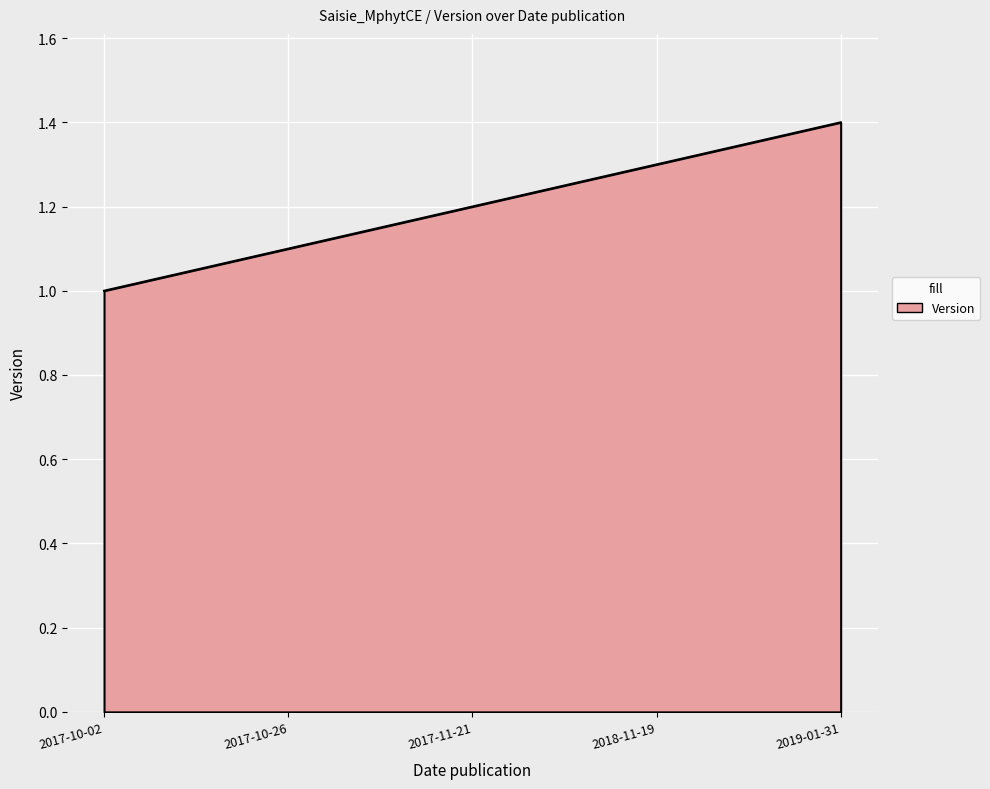

Reading right to left, what are all the values shown in this chart?

2019-01-31=1.4	2018-11-19=1.3	2017-11-21=1.2	2017-10-26=1.1	2017-10-02=1.0